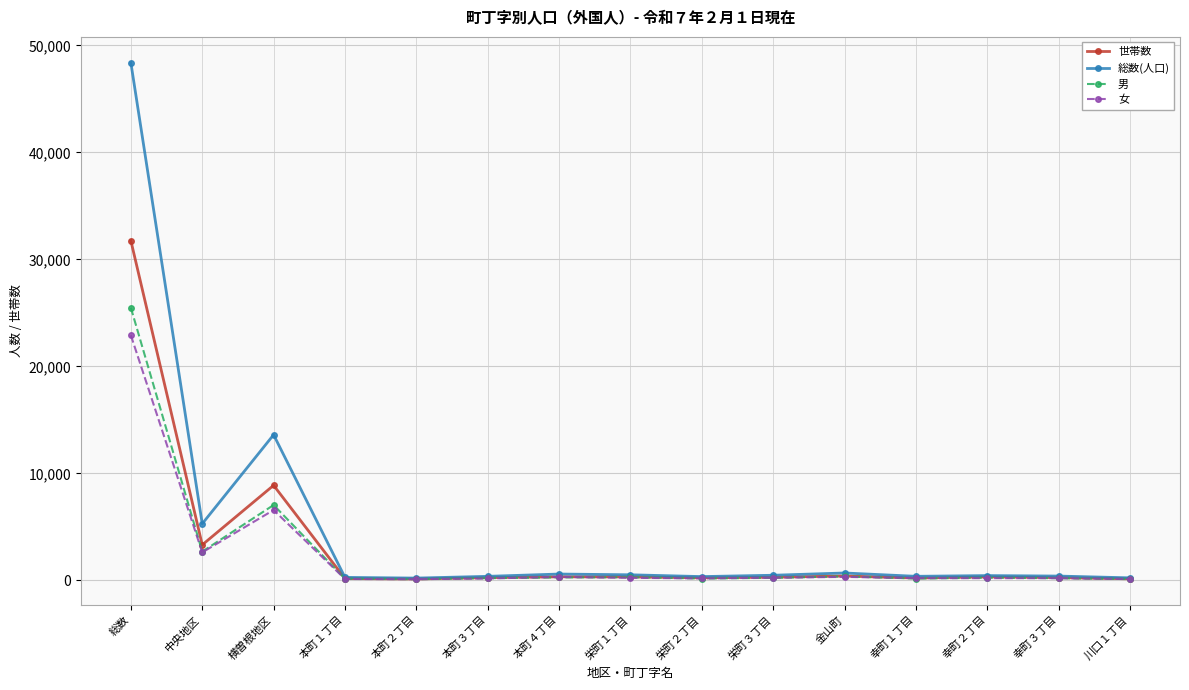

Is the value of 男 at 栄町３丁目 greater than the value of 女 at 総数?

No